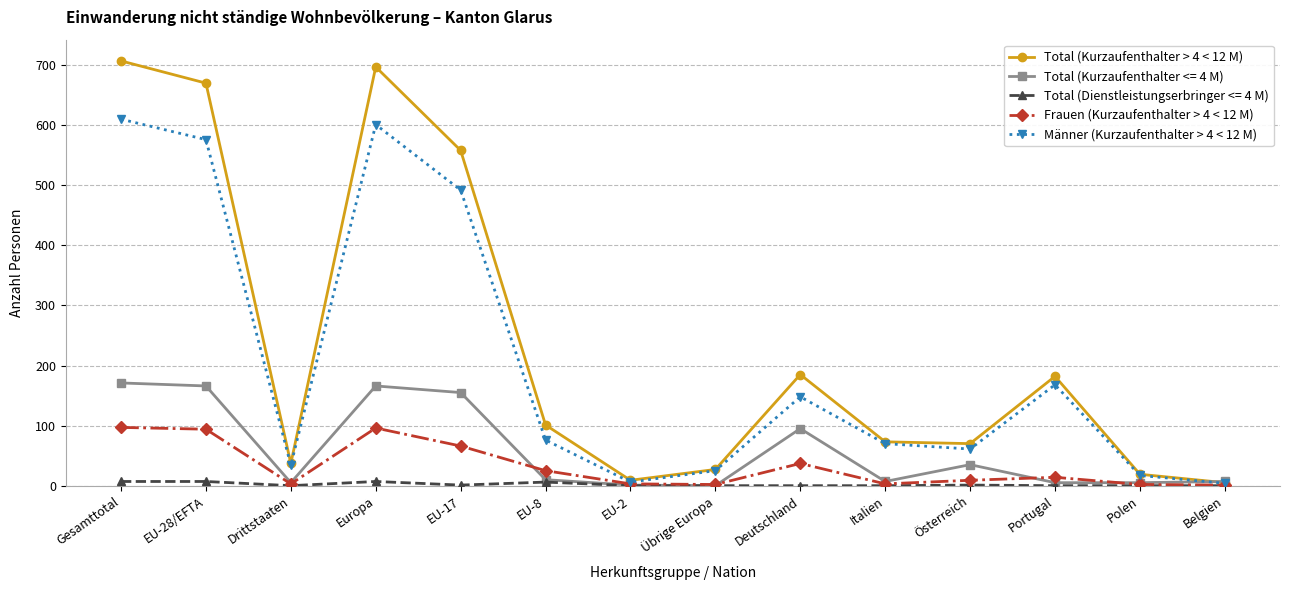

Where is the first local maximum for Männer (Kurzaufenthalter > 4 < 12 M)?

Europa